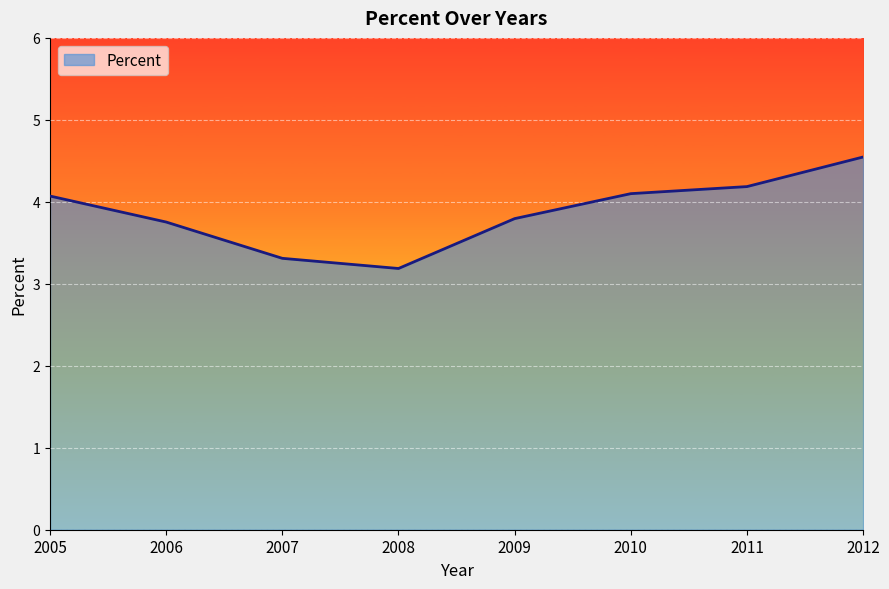

What is the sum of the values at 2006 and 2007?

7.1